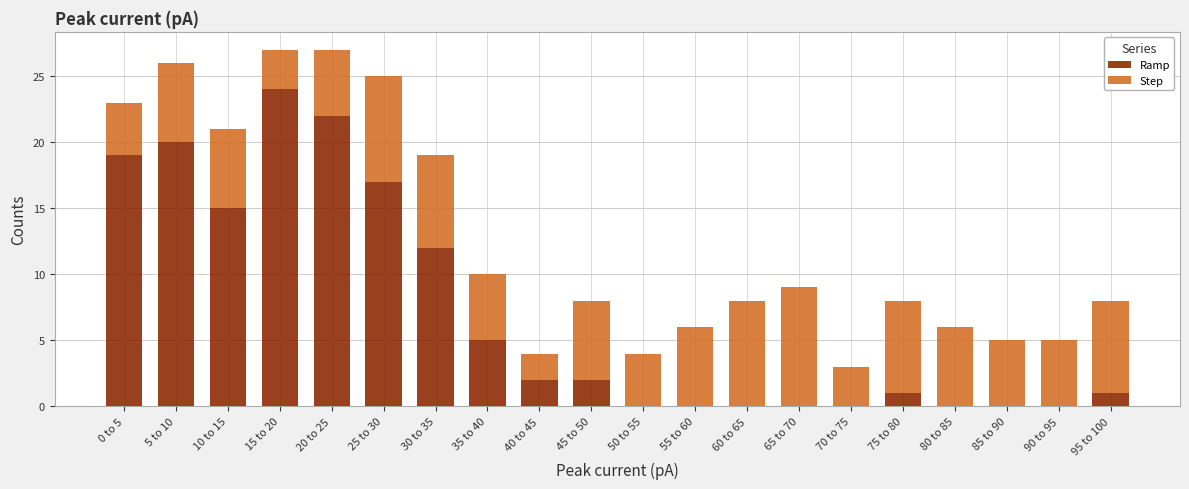

Are the bars horizontal?

No